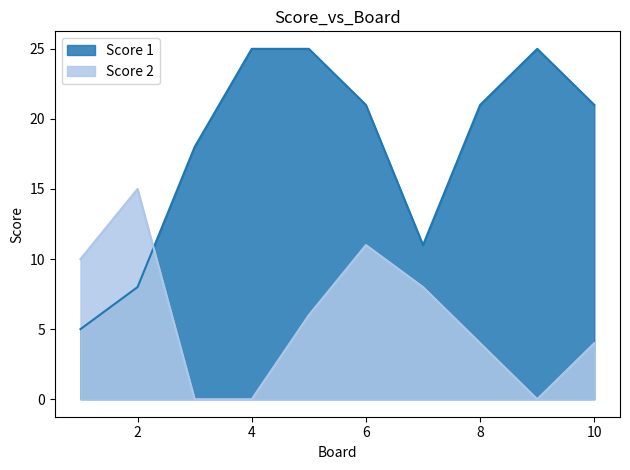

What is the average value of the Score 1 series?

18